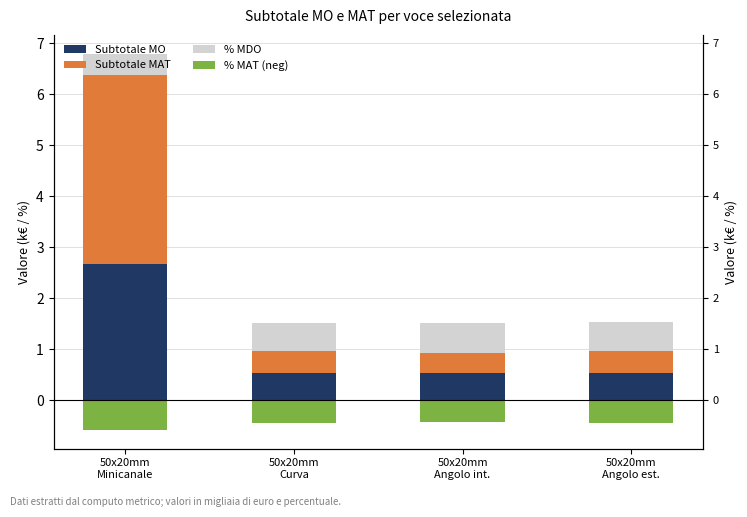

Is the value of Subtotale MO at 50x20mm
Curva greater than the value of Subtotale MAT at 50x20mm
Angolo int.?

Yes